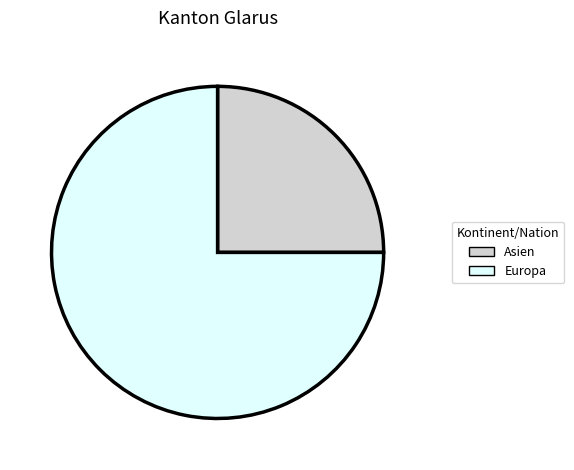

Which slice is the smallest?

Asien